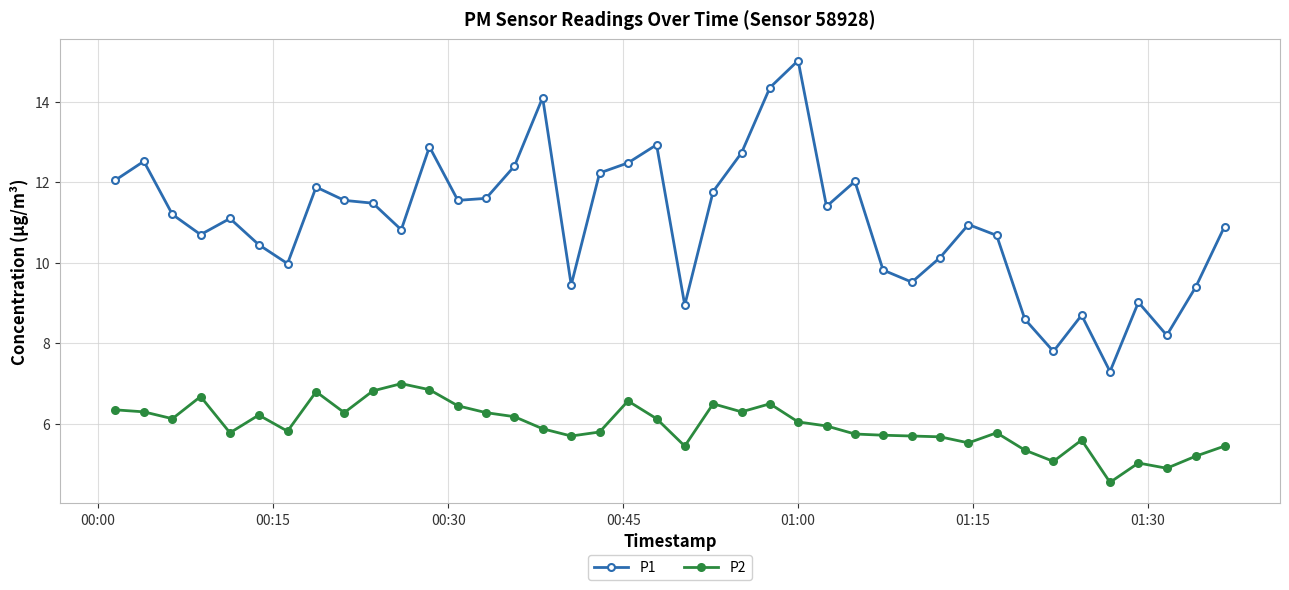

What is the sum of all P1 values?

440.6